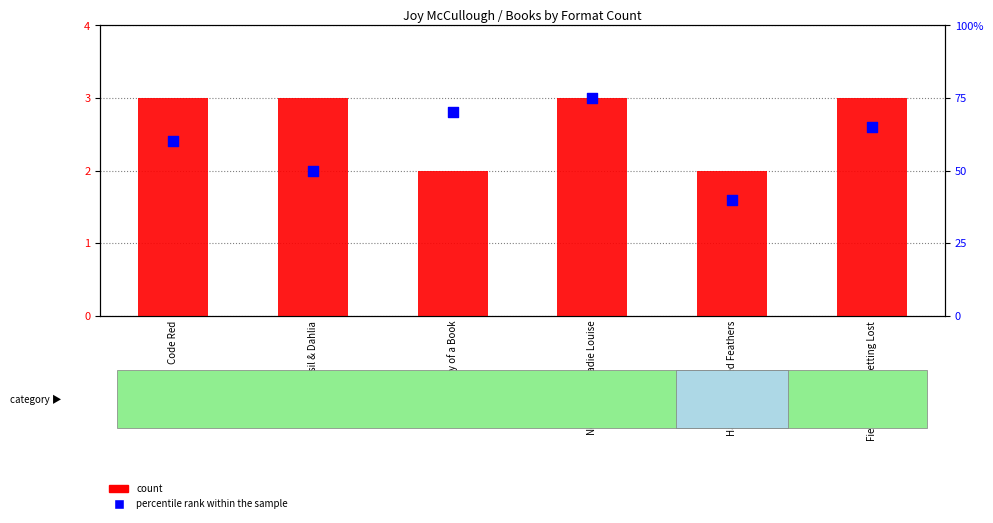

At which category is the sum across all series the highest?

Not Starring Zadie Louise